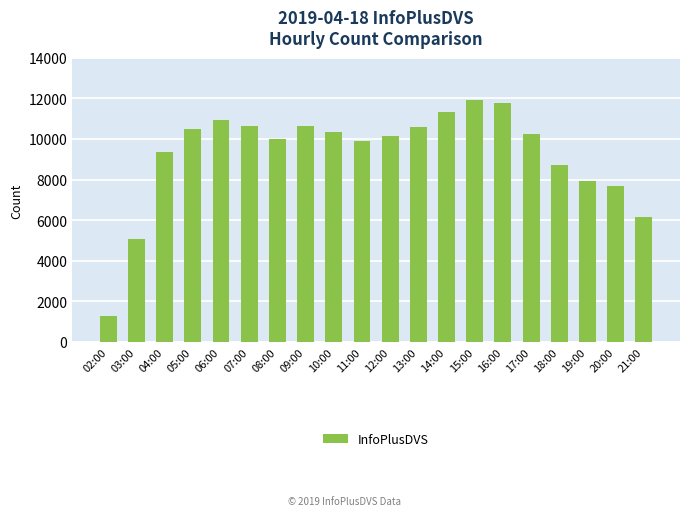

The chart shows a value of 11917 at 15:00. True or false?

True